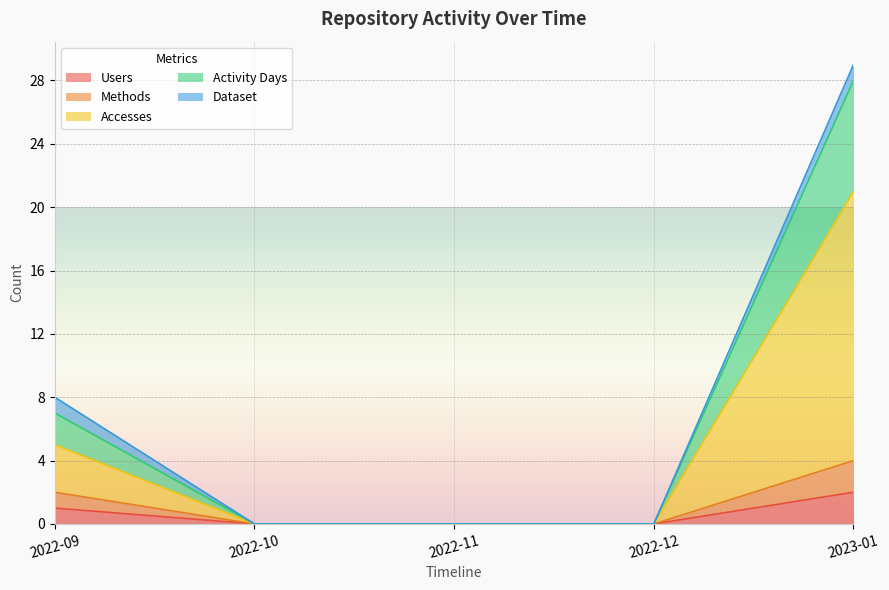

True or false: Accesses has more than 1 interior local peaks.

False